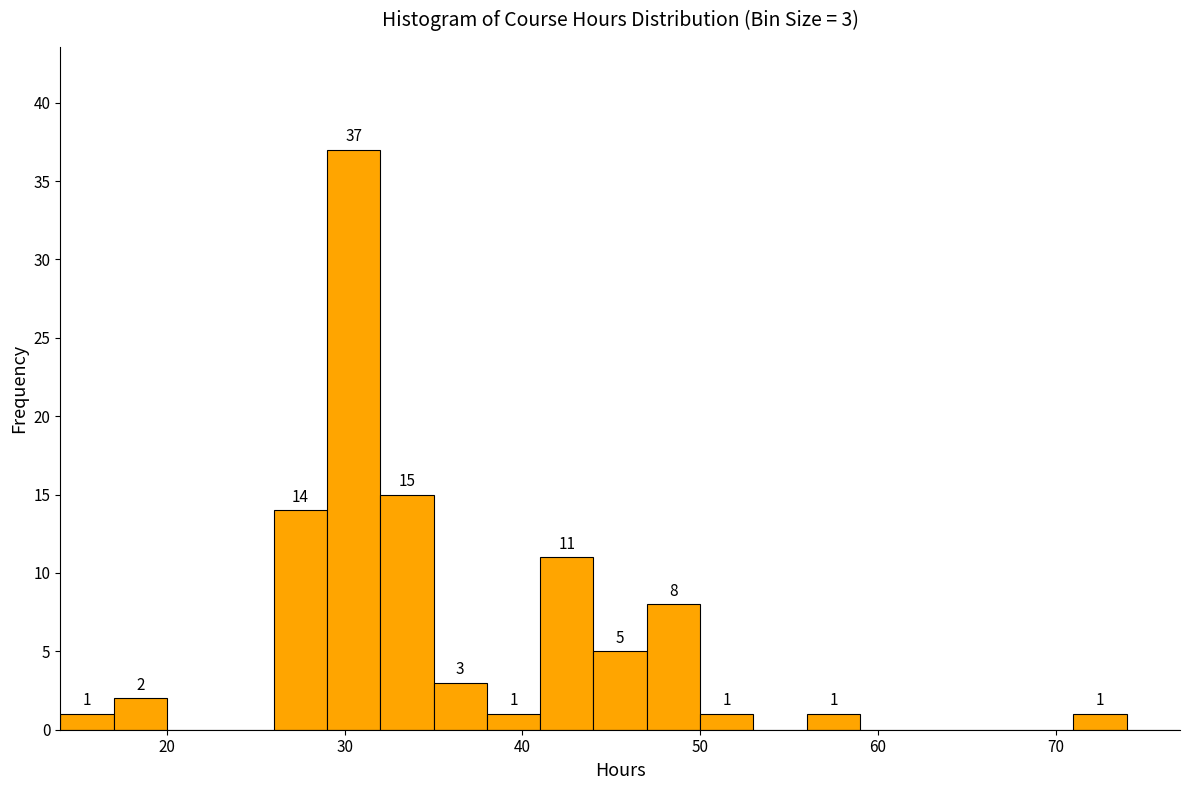

Around what value on the x-axis is the tallest bar? Give the approximate position of its centre, as read against the axis.

31